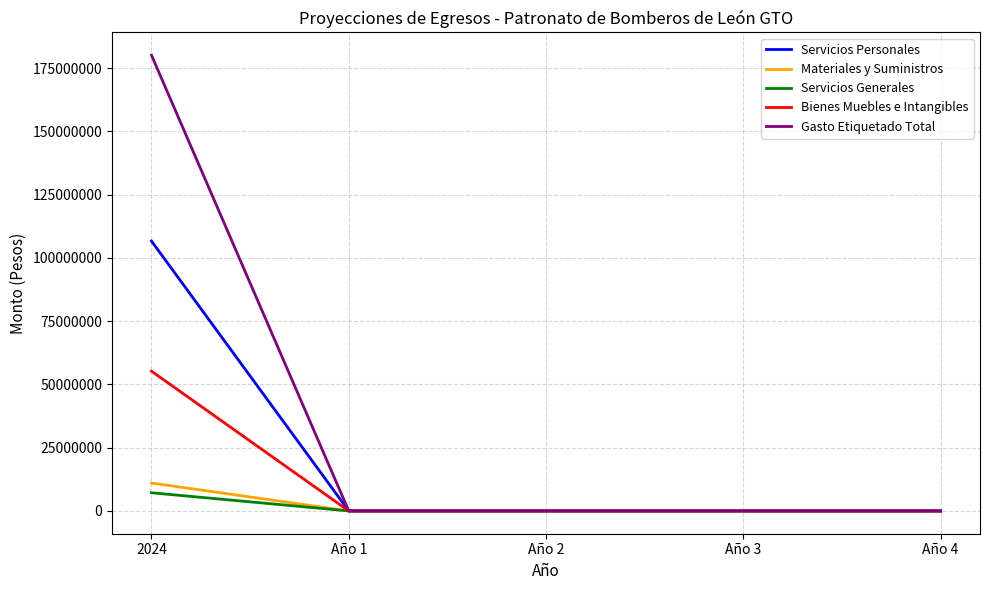

At how many categories does at least one series exceed 174625546?

1